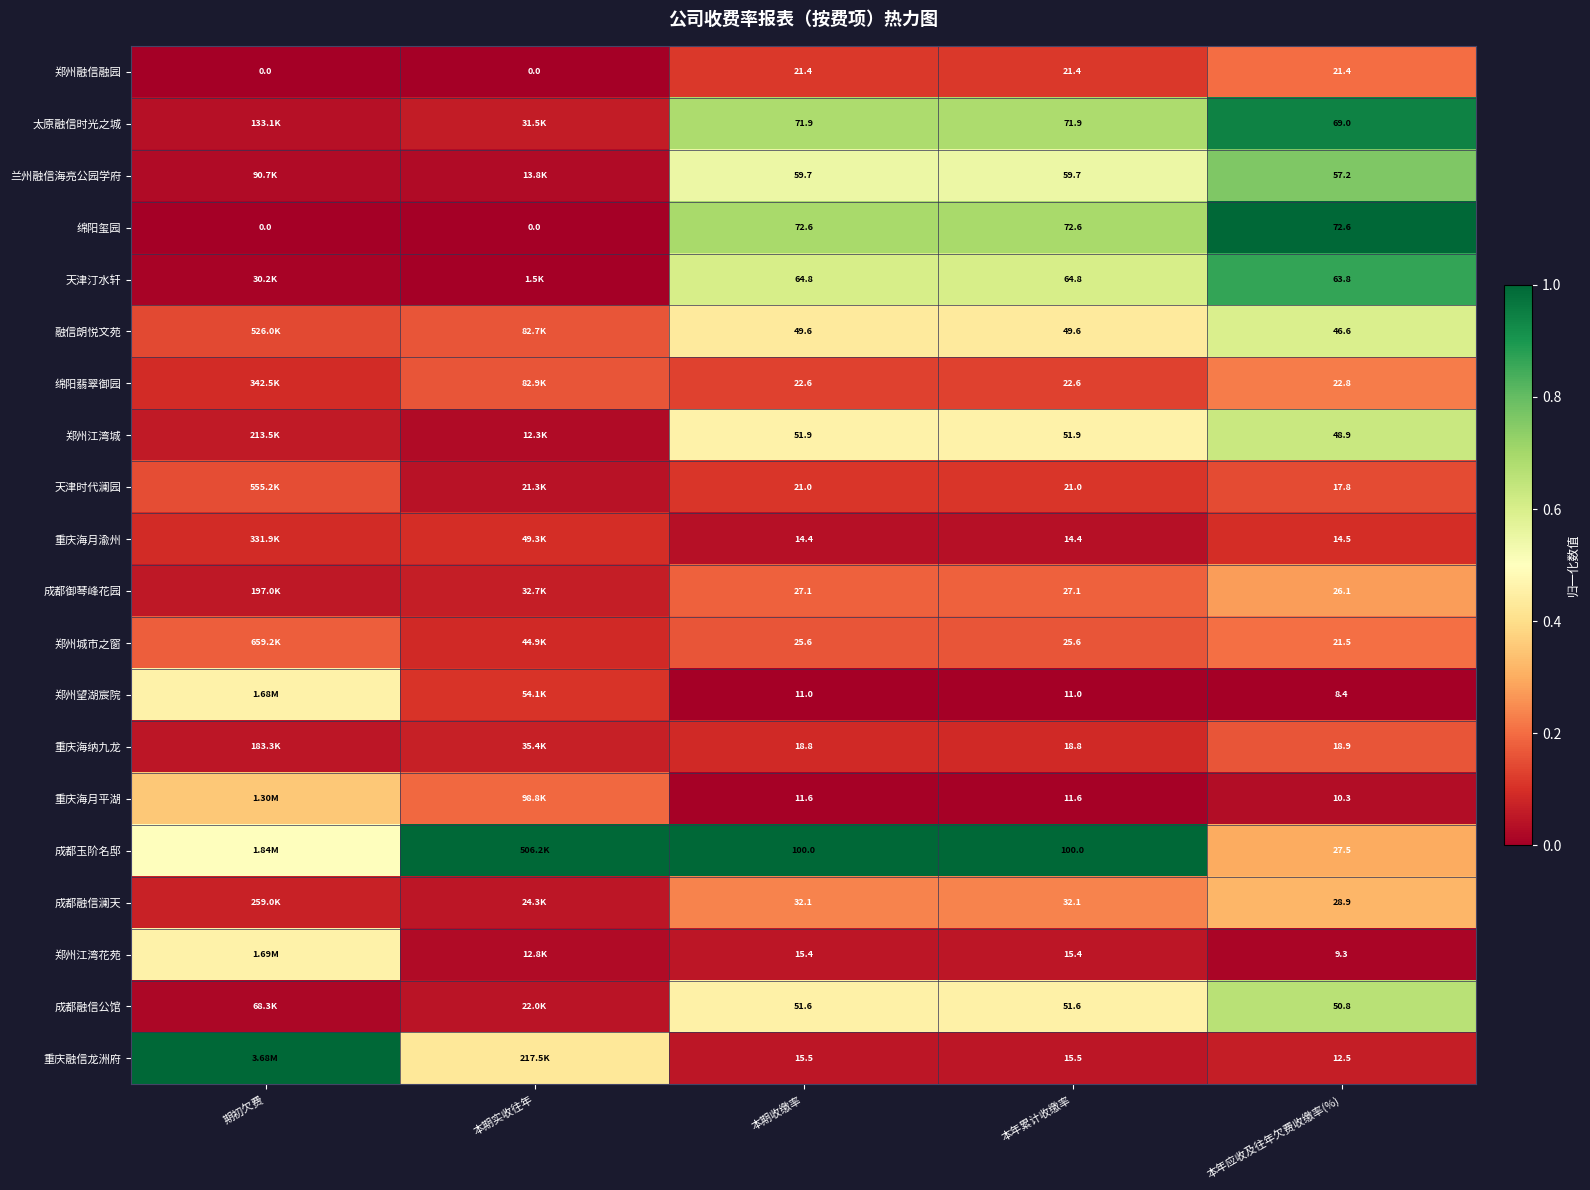

At 本年应收及往年欠费收缴率(%), list the series in order from largest to smallest.

绵阳玺园, 太原融信时光之城, 天津汀水轩, 兰州融信海亮公园学府, 成都融信公馆, 郑州江湾城, 融信朗悦文苑, 成都融信澜天, 成都玉阶名邸, 成都御琴峰花园, 绵阳翡翠御园, 郑州城市之窗, 郑州融信融园, 重庆海纳九龙, 天津时代澜园, 重庆海月渝州, 重庆融信龙洲府, 重庆海月平湖, 郑州江湾花苑, 郑州望湖宸院